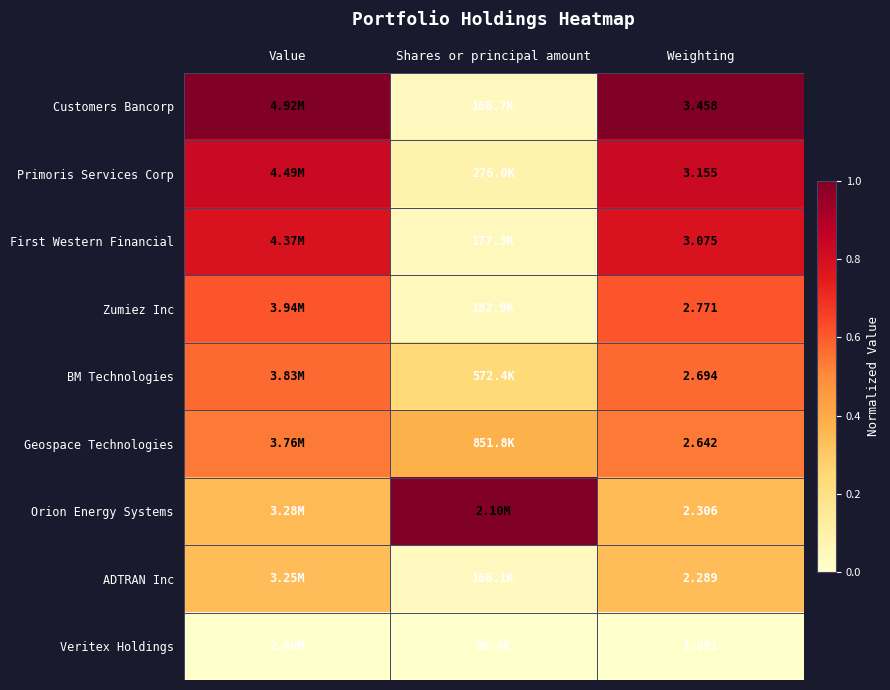

What is the total value across all series at Weighting?

24.1